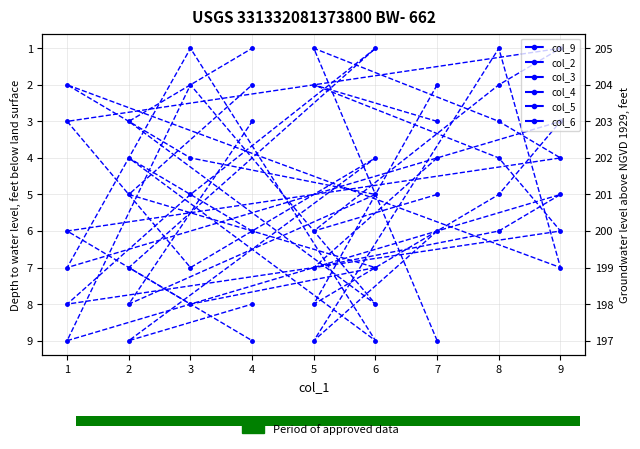

Rank the categories by col_5 value from highest to lowest.

7, 3, 6, 1, 2, 9, 8, 4, 5